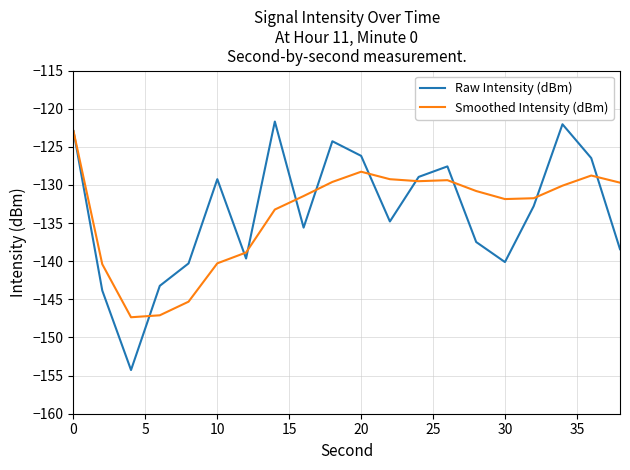

What is the greatest value displayed?

-121.7